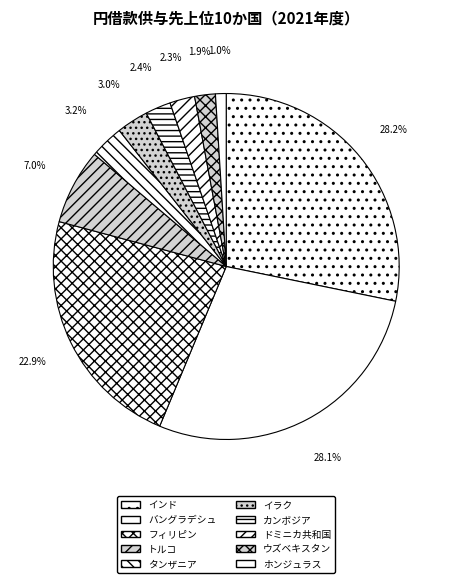

How many slices are in this pie chart?

10